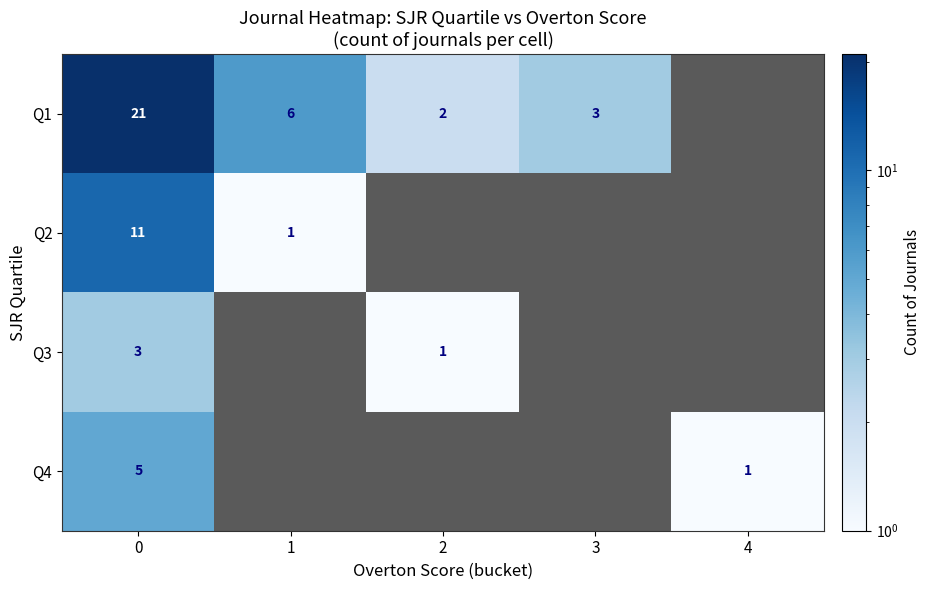

Is it true that Q4 equals 2 at 0?

False